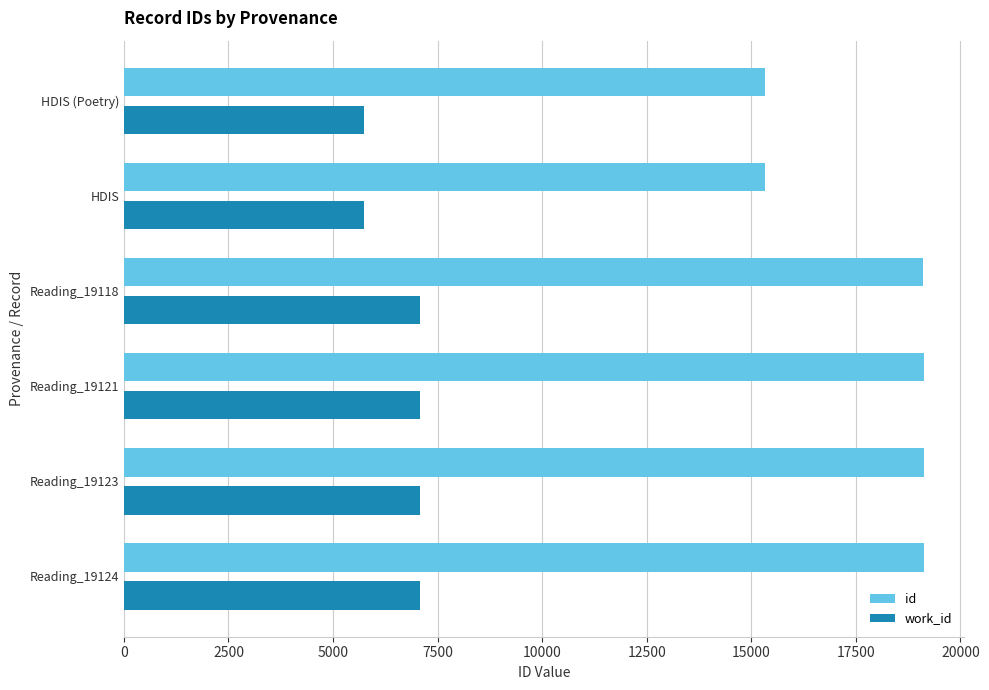

List the series in order of their overall mean, highest first.

id, work_id